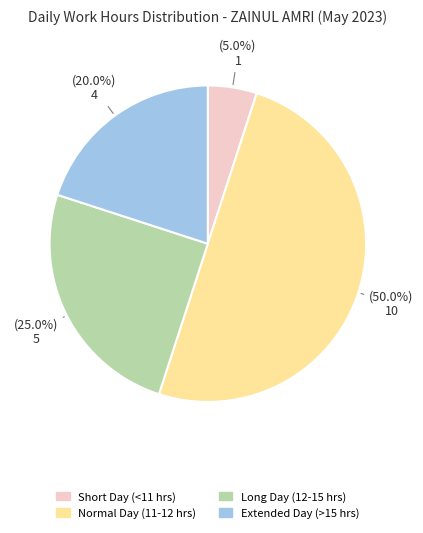

Which category has the smallest portion of the pie?

Short Day (<11 hrs)